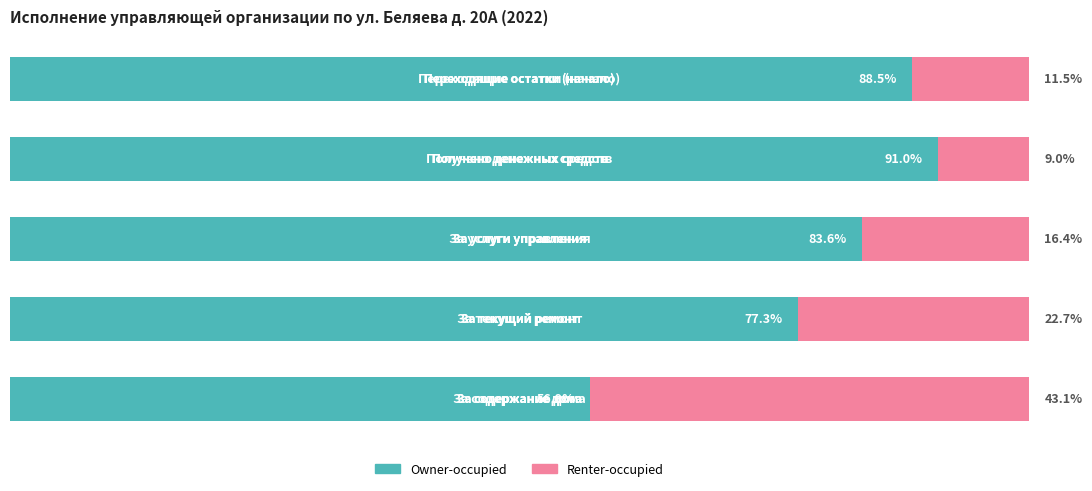

What are all the series names shown in the legend?

Owner-occupied, Renter-occupied